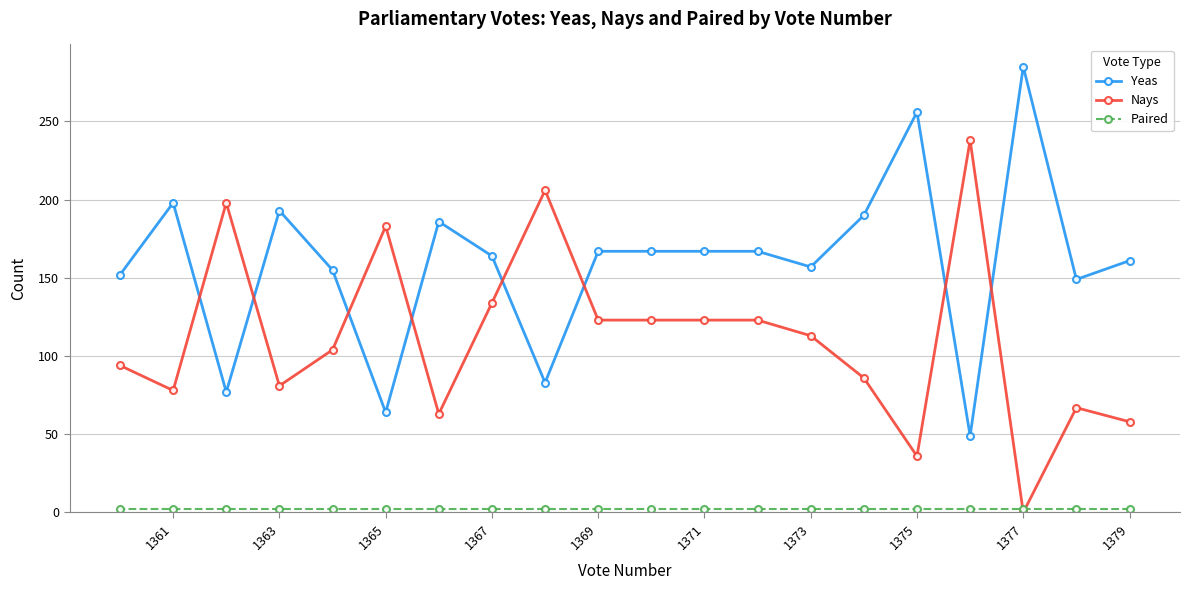

How many lines are shown in the chart?

3